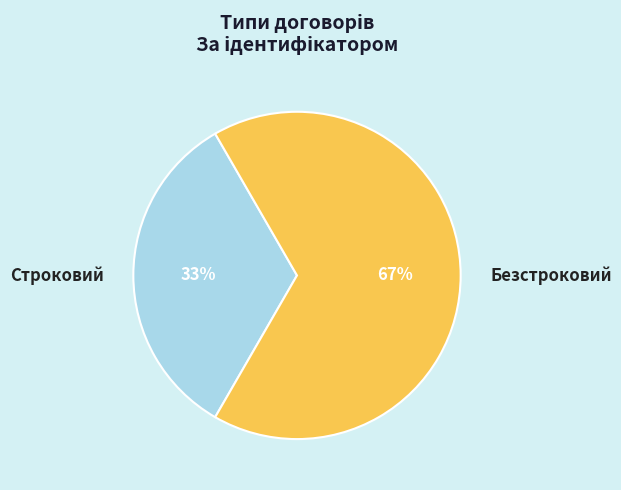

To the nearest percent, what percentage of the pie is Строковий?

33%